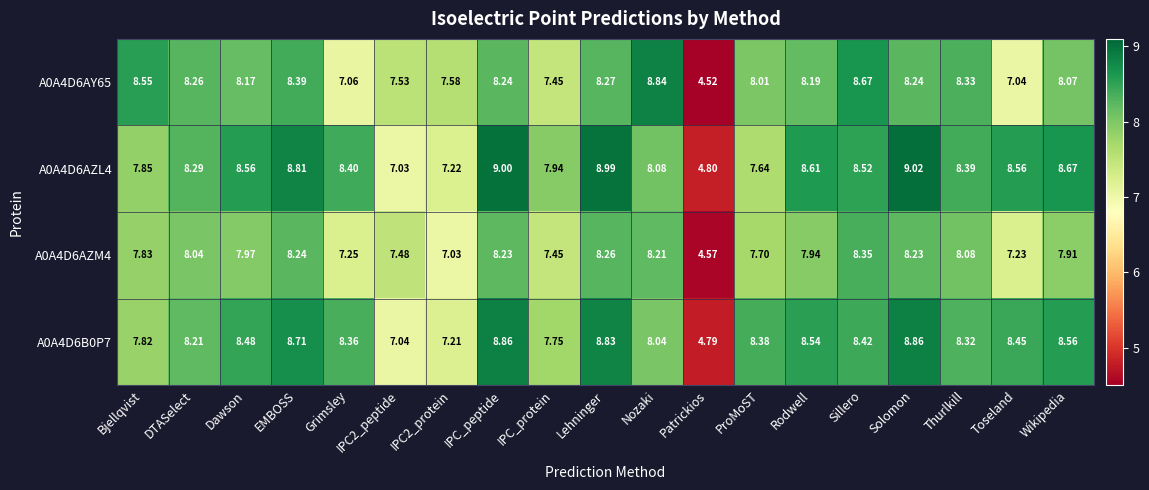

What is the total value across all series at Solomon?

34.4